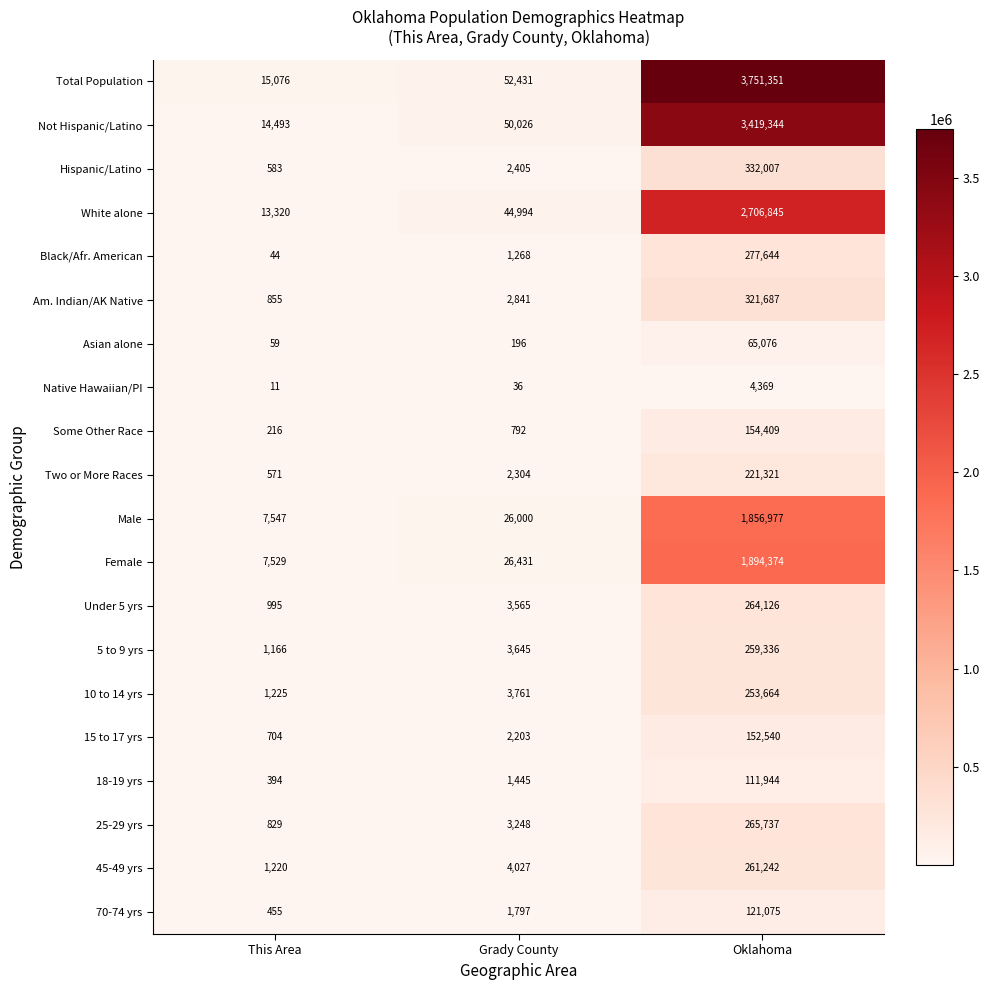

At which category does the chart reach its minimum across all series?

This Area